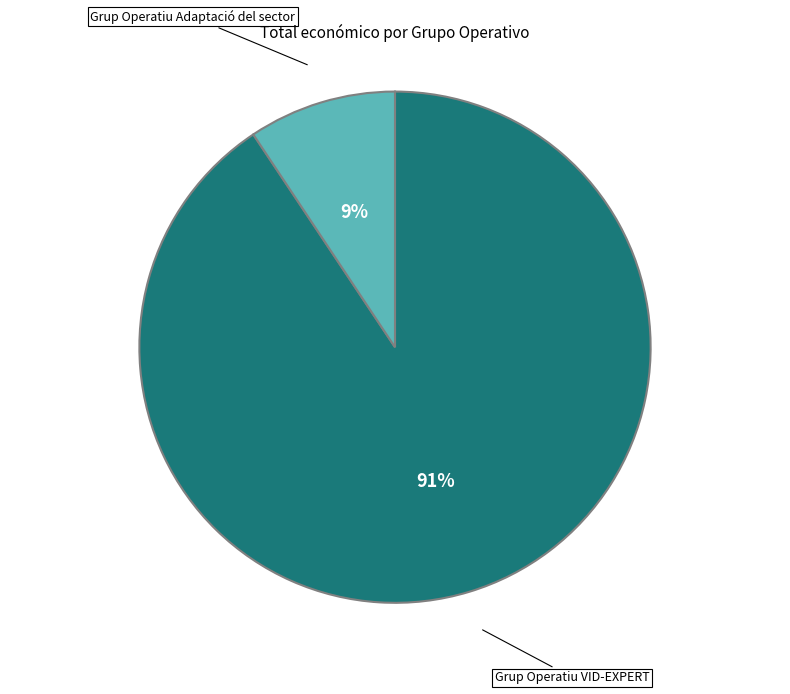

Between Grup Operatiu Adaptació del sector and Grup Operatiu VID-EXPERT, which is larger?

Grup Operatiu VID-EXPERT